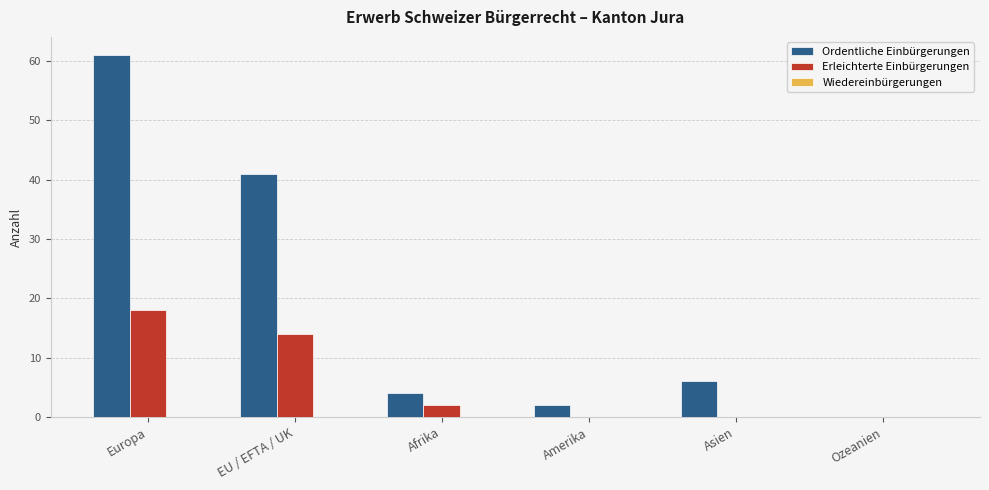

Is it true that Erleichterte Einbürgerungen equals 0 at Asien?

True